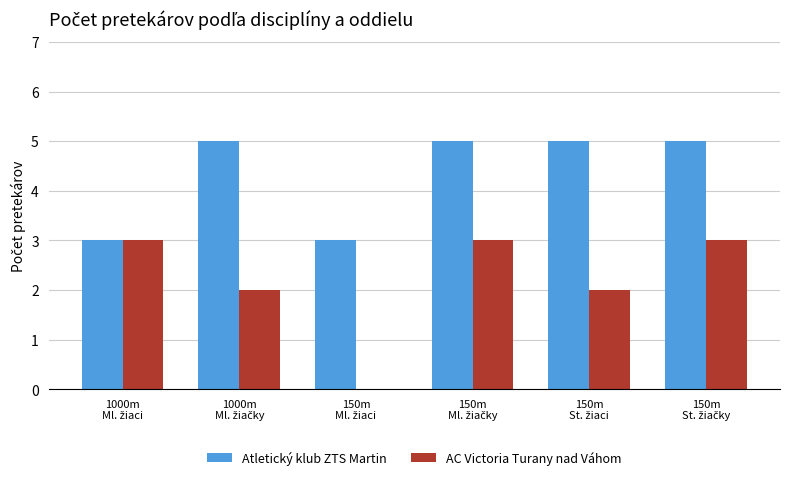

What is the maximum value for Atletický klub ZTS Martin?

5